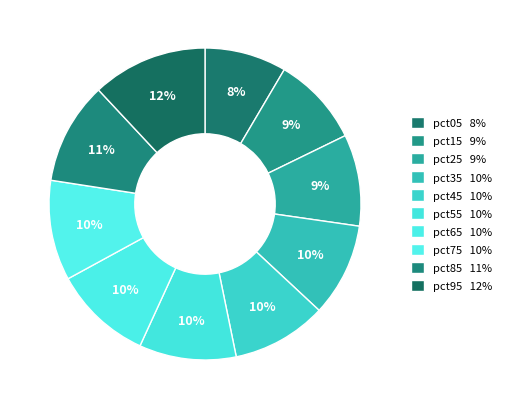

How many segments does this pie chart have?

10